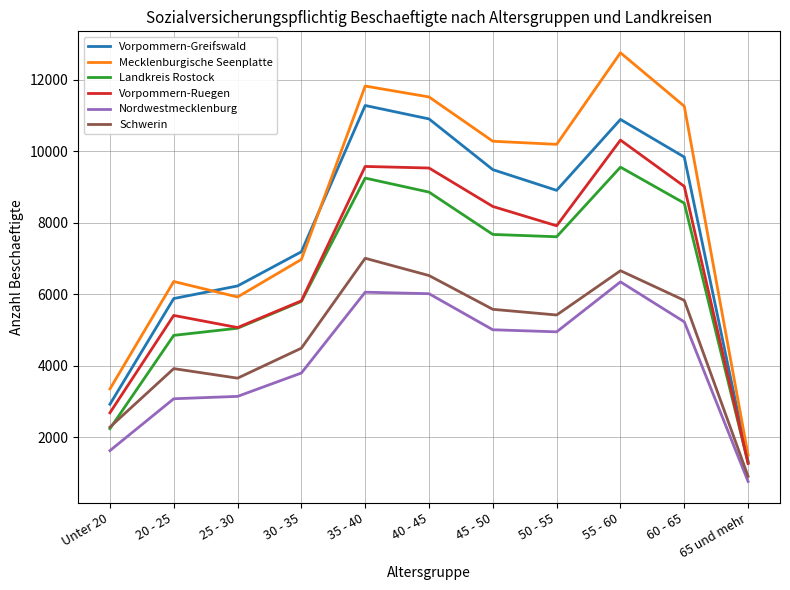

What is the sum of the Nordwestmecklenburg values at 40 - 45 and 30 - 35?

9801